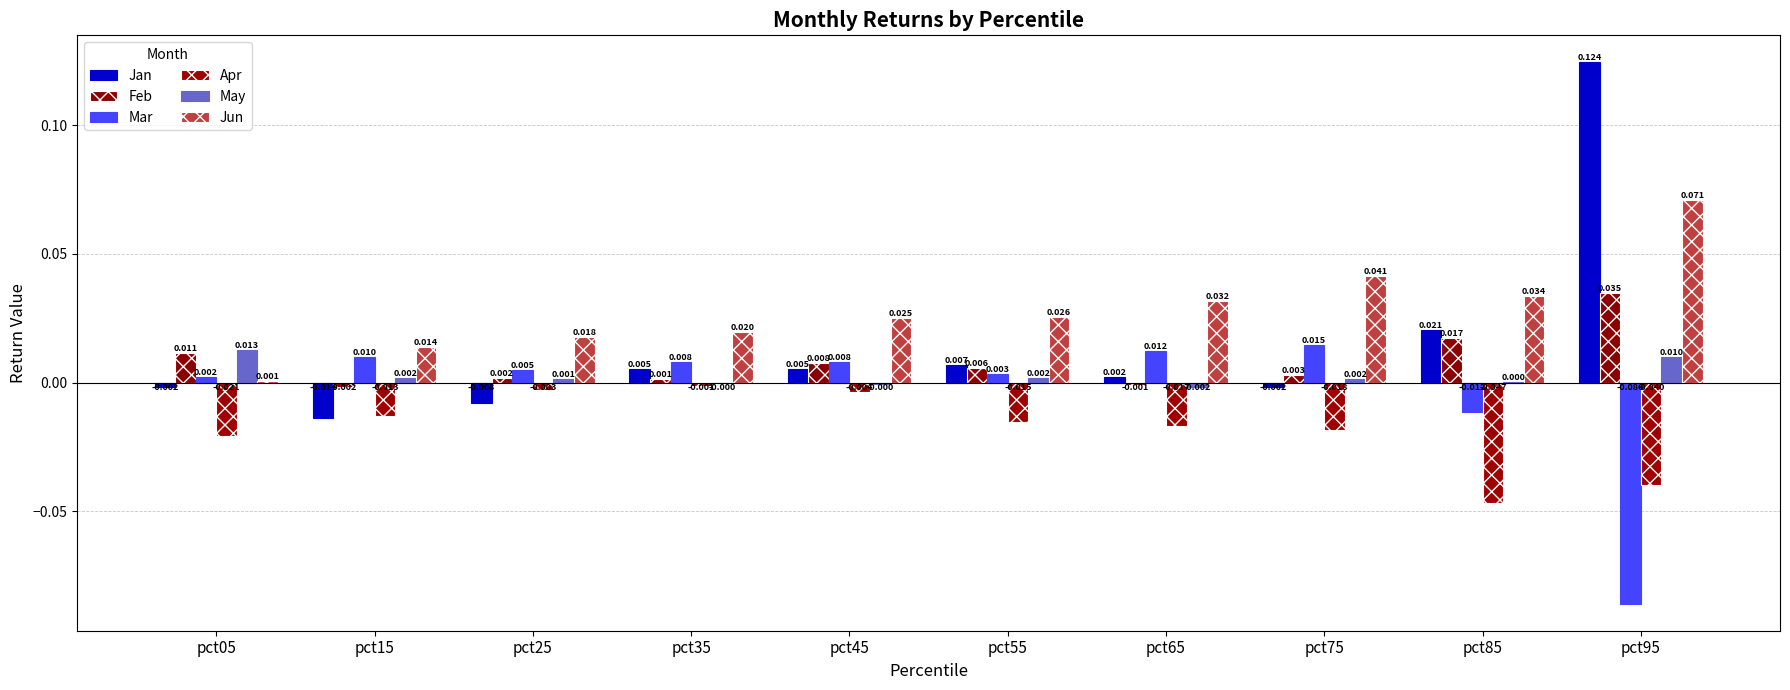

Is the value of Feb at pct05 greater than the value of Mar at pct85?

Yes